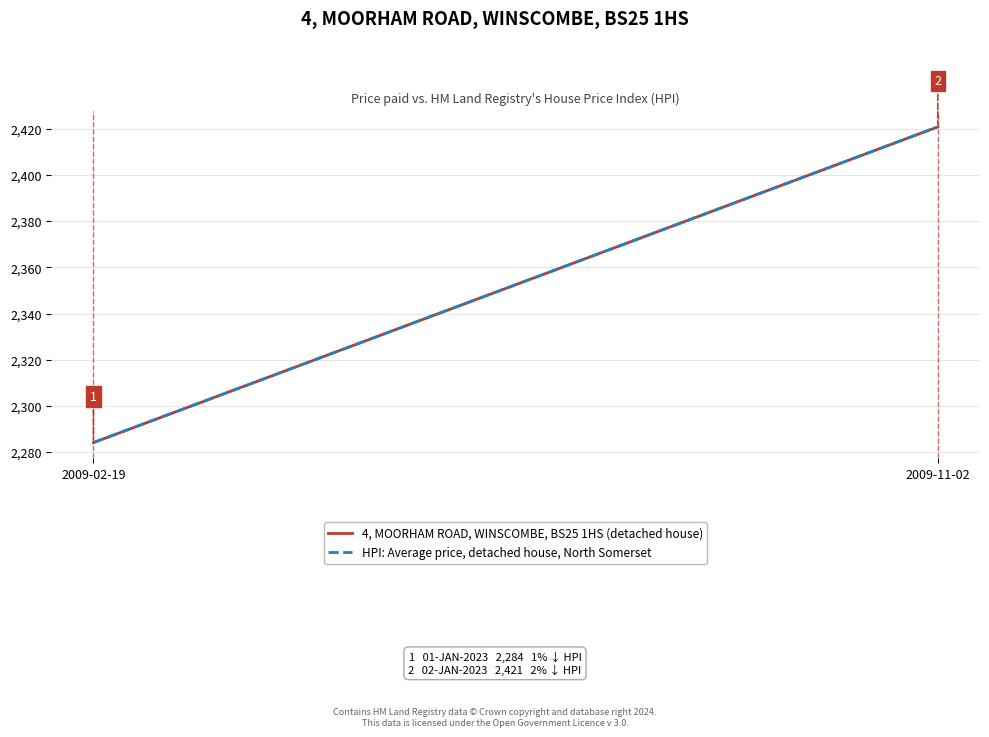

What is the label of the 2nd point from the left?

2009-11-02